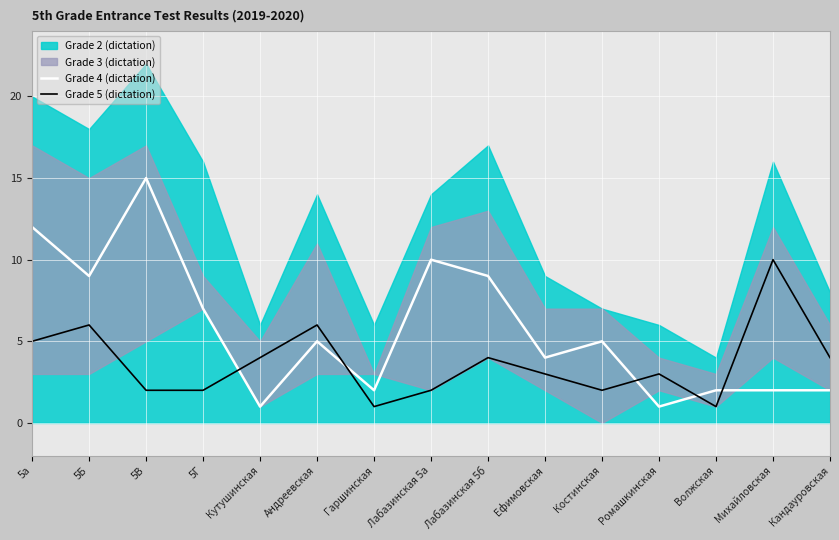

Is the value of Grade 4 (dictation) at Ромашкинская greater than the value of Grade 5 (dictation) at 5а?

No